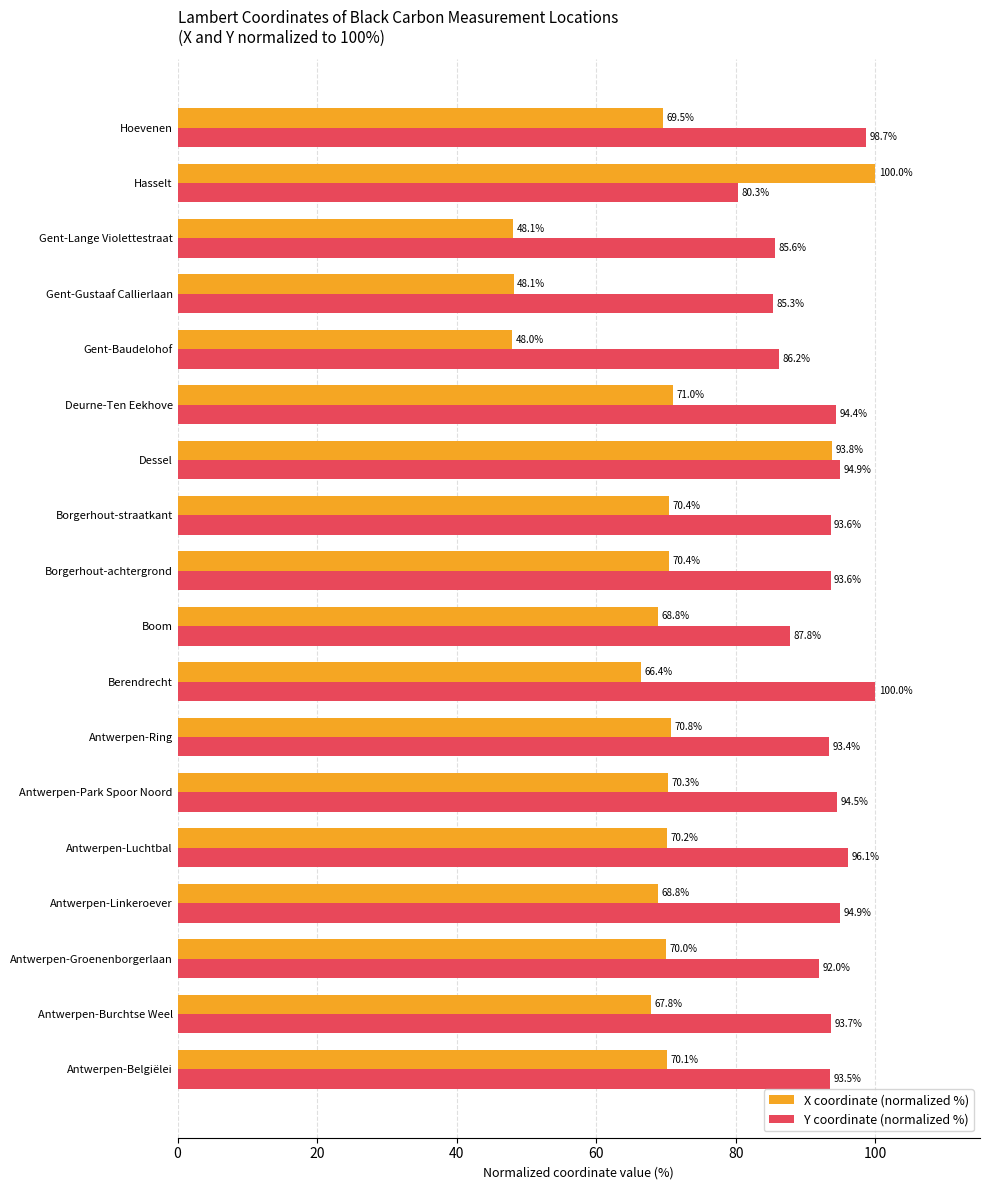

What is the difference between the X coordinate (normalized %) values at Boom and Antwerpen-Groenenborgerlaan?

1.2